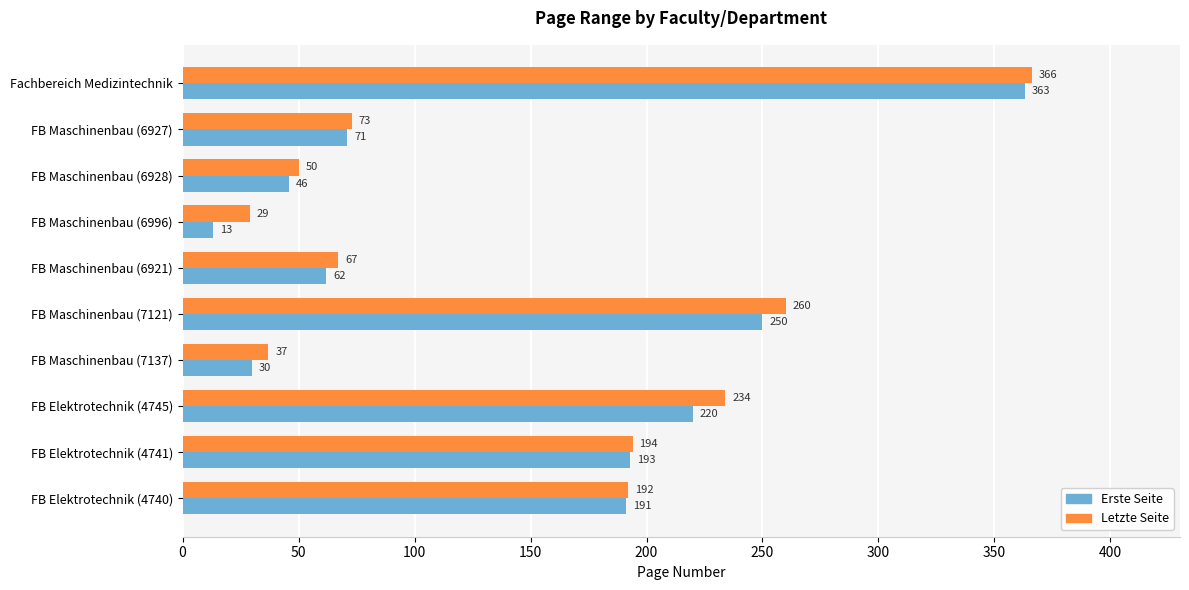

At which category is the sum across all series the highest?

Fachbereich Medizintechnik